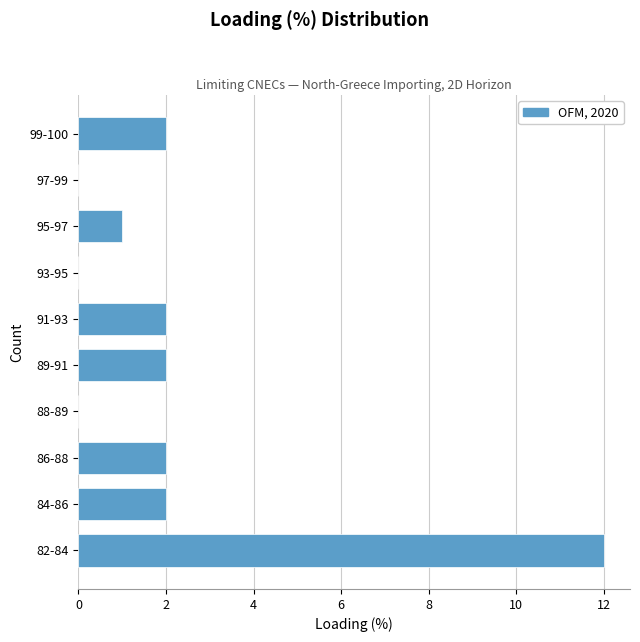

Reading top to bottom, what are all the values shown in this chart?

99-100=2	97-99=0	95-97=1	93-95=0	91-93=2	89-91=2	88-89=0	86-88=2	84-86=2	82-84=12